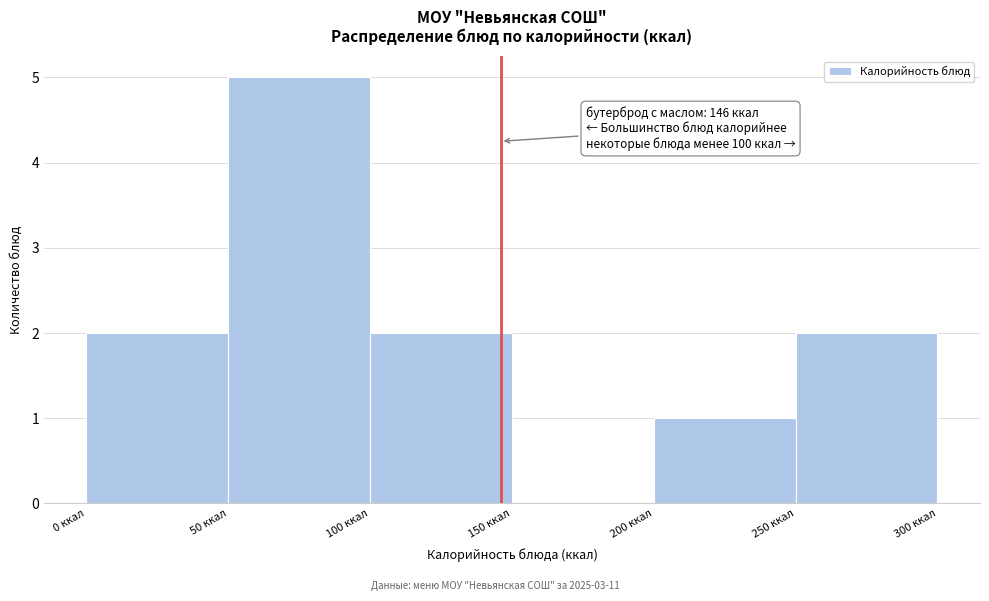

Which range on the x-axis has the tallest bar?

50 to 100